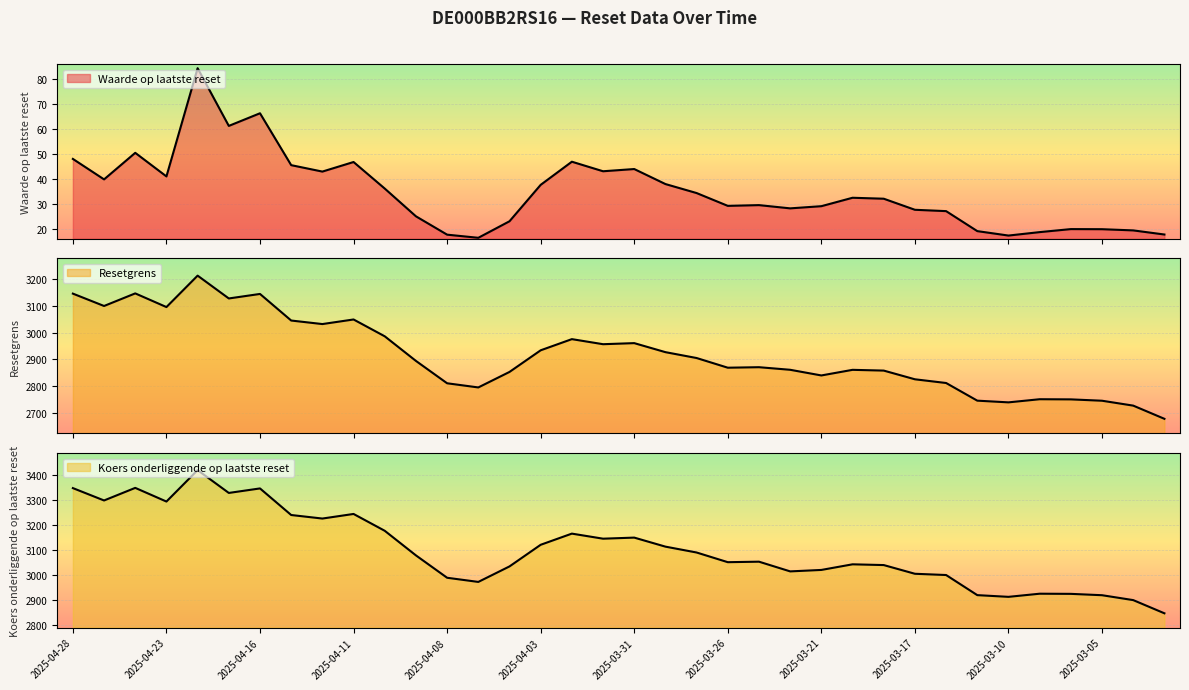

Where is the first local minimum for Resetgrens?

2025-04-25